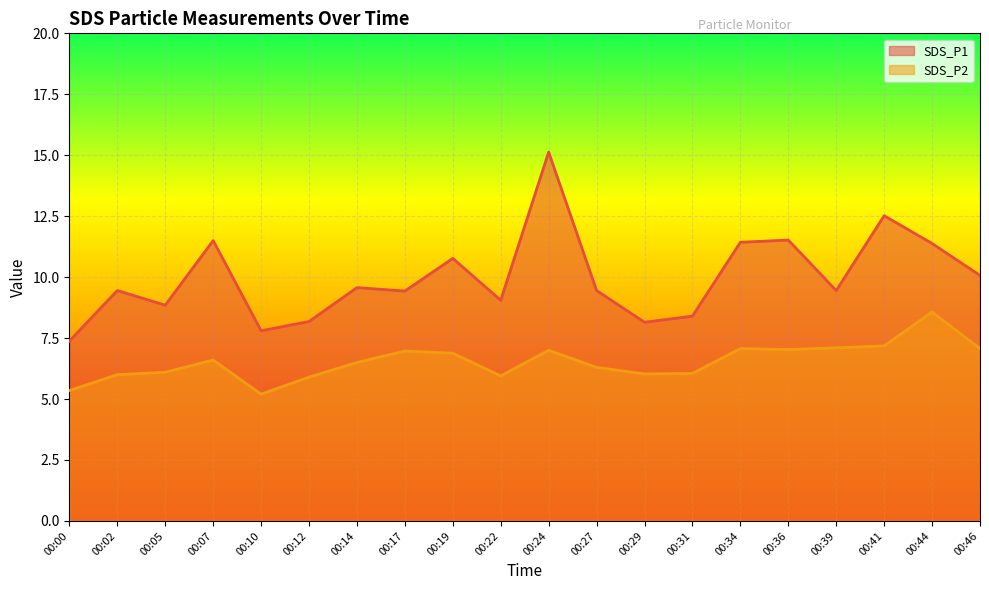

Reading left to right, extract all data points from this chart.

SDS_P1: 7.4	9.4	8.8	11.5	7.8	8.2	9.6	9.4	10.8	9.1	15.1	9.4	8.2	8.4	11.4	11.5	9.4	12.5	11.4	10.1
SDS_P2: 5.3	6.0	6.1	6.6	5.2	5.9	6.5	7.0	6.9	6.0	7.0	6.3	6.0	6.0	7.1	7.0	7.1	7.2	8.6	7.1